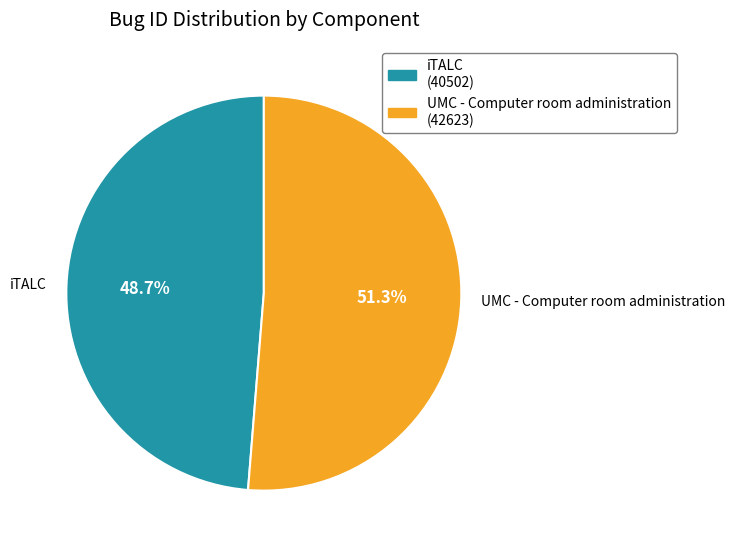

Which slice is the largest?

UMC - Computer room administration